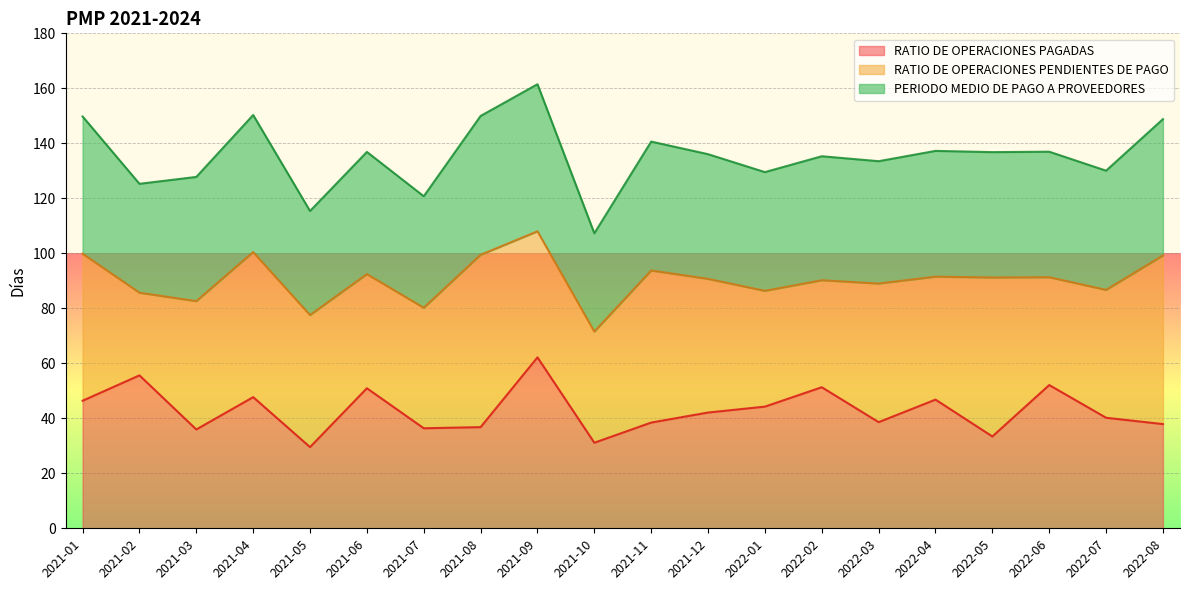

What is the sum of the PERIODO MEDIO DE PAGO A PROVEEDORES values at 2022-02 and 2022-04?

272.5